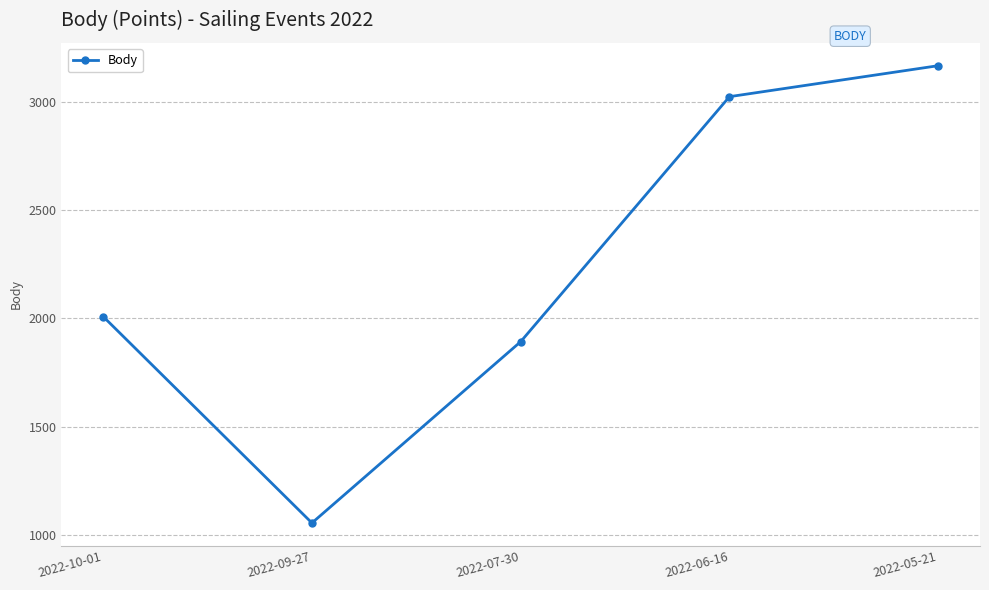

True or false: the data shows 3166 at 2022-05-21.

True